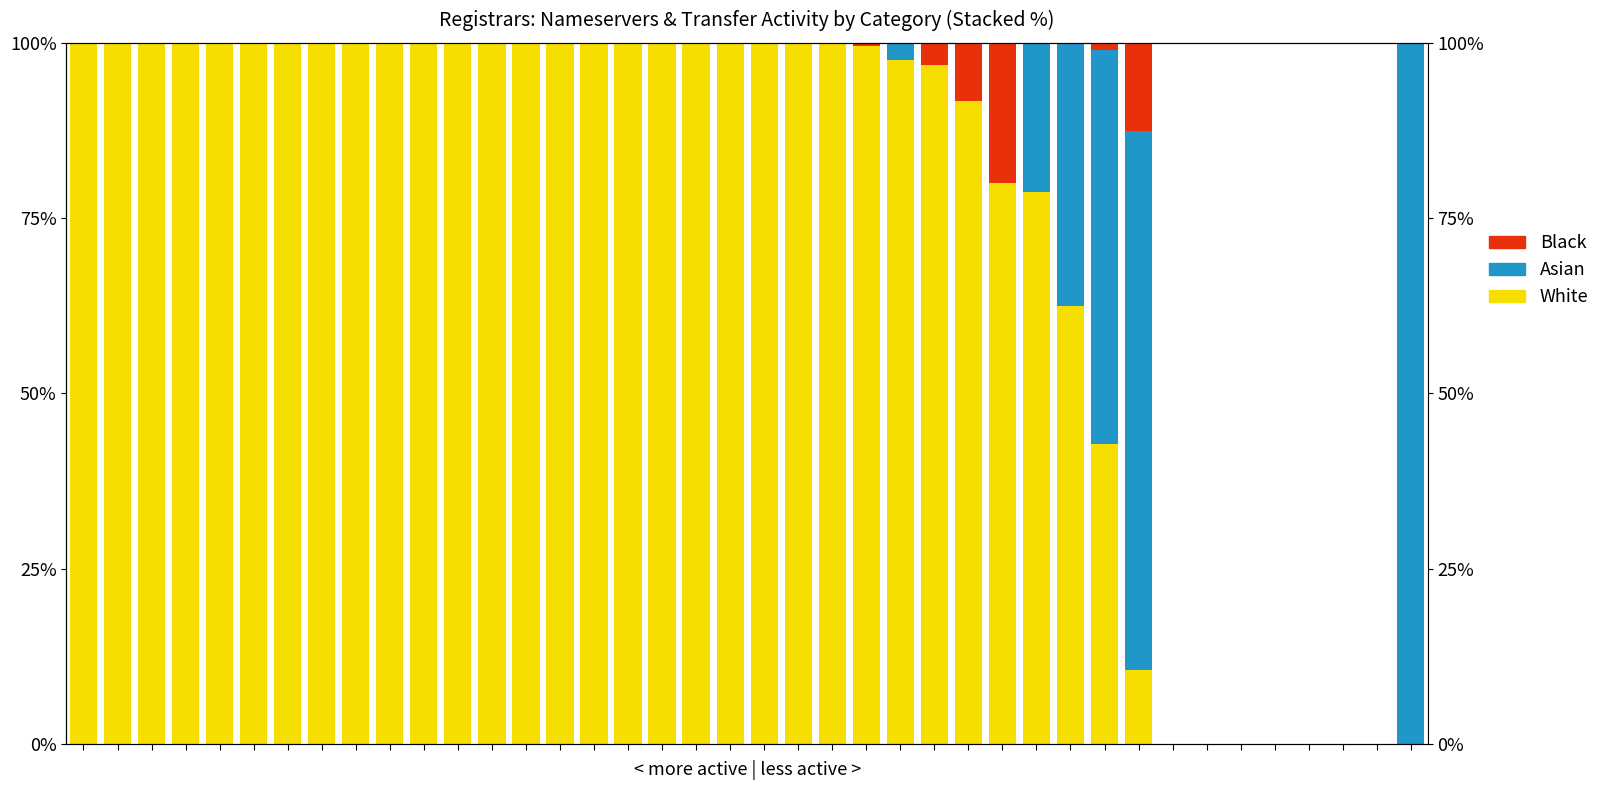

Which series has the largest total across all categories?

White